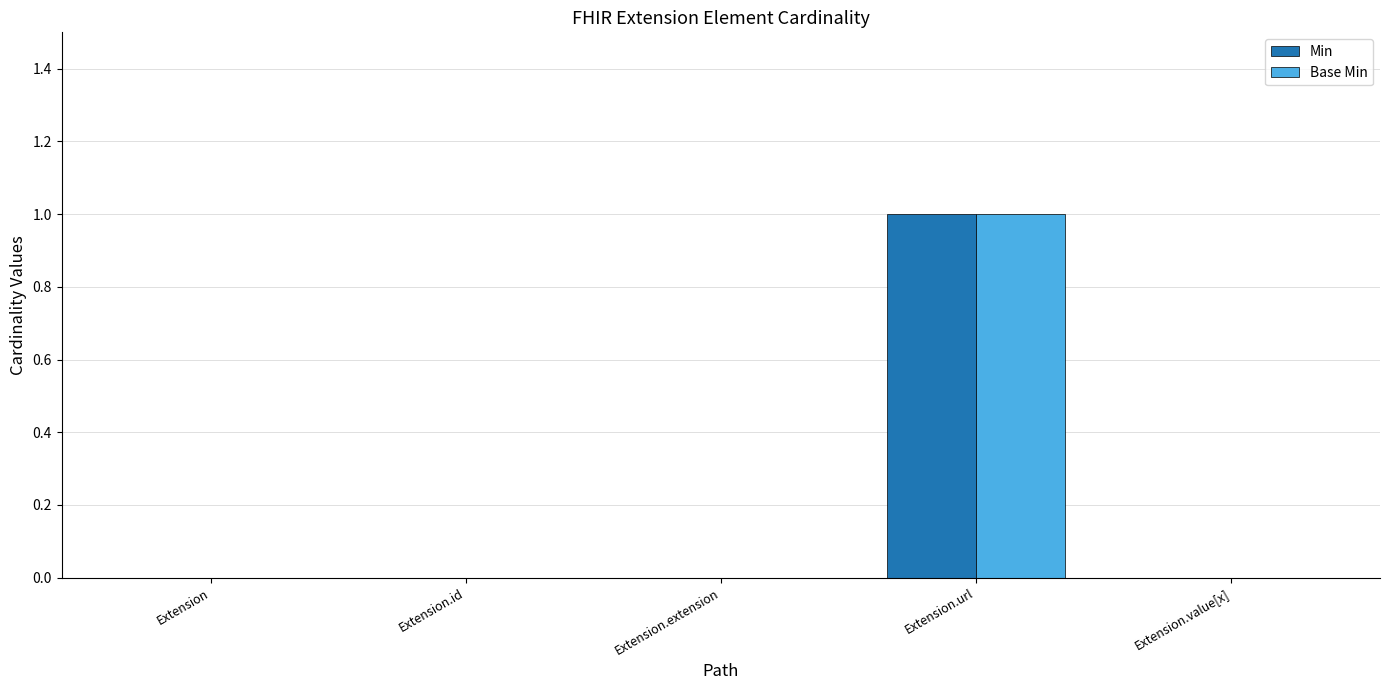

What is the sum of all Base Min values?

1